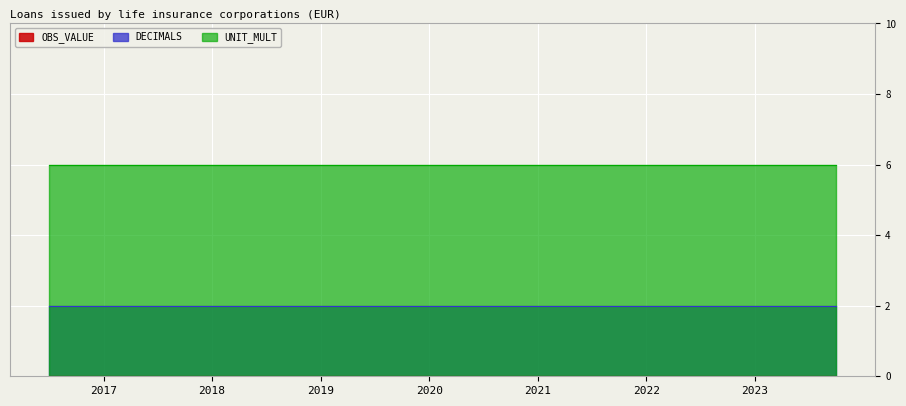

Reading right to left, transcribe all the data shown in this chart.

OBS_VALUE: 2023-Q4=0	2023-Q3=0	2023-Q2=0	2023-Q1=0	2022-Q4=0	2022-Q3=0	2022-Q2=0	2022-Q1=0	2021-Q4=0	2021-Q3=0	2021-Q2=0	2021-Q1=0	2020-Q4=0	2020-Q3=0	2020-Q2=0	2020-Q1=0	2019-Q4=0	2019-Q3=0	2019-Q2=0	2019-Q1=0	2018-Q4=0	2018-Q3=0	2018-Q2=0	2018-Q1=0	2017-Q4=0	2017-Q3=0	2017-Q2=0	2017-Q1=0	2016-Q4=0	2016-Q3=0
DECIMALS: 2023-Q4=2	2023-Q3=2	2023-Q2=2	2023-Q1=2	2022-Q4=2	2022-Q3=2	2022-Q2=2	2022-Q1=2	2021-Q4=2	2021-Q3=2	2021-Q2=2	2021-Q1=2	2020-Q4=2	2020-Q3=2	2020-Q2=2	2020-Q1=2	2019-Q4=2	2019-Q3=2	2019-Q2=2	2019-Q1=2	2018-Q4=2	2018-Q3=2	2018-Q2=2	2018-Q1=2	2017-Q4=2	2017-Q3=2	2017-Q2=2	2017-Q1=2	2016-Q4=2	2016-Q3=2
UNIT_MULT: 2023-Q4=6	2023-Q3=6	2023-Q2=6	2023-Q1=6	2022-Q4=6	2022-Q3=6	2022-Q2=6	2022-Q1=6	2021-Q4=6	2021-Q3=6	2021-Q2=6	2021-Q1=6	2020-Q4=6	2020-Q3=6	2020-Q2=6	2020-Q1=6	2019-Q4=6	2019-Q3=6	2019-Q2=6	2019-Q1=6	2018-Q4=6	2018-Q3=6	2018-Q2=6	2018-Q1=6	2017-Q4=6	2017-Q3=6	2017-Q2=6	2017-Q1=6	2016-Q4=6	2016-Q3=6